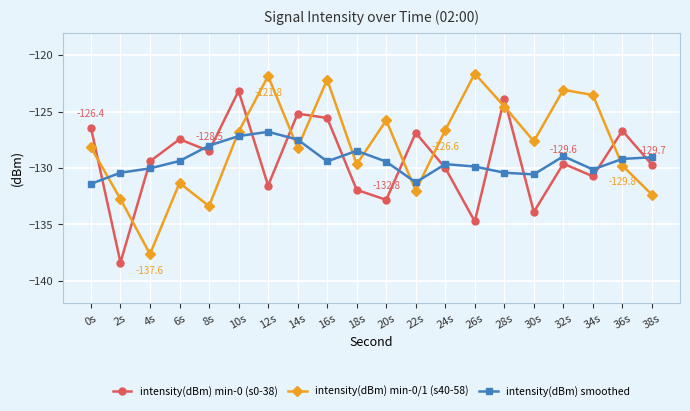

Where is the first local minimum for intensity(dBm) smoothed?

16s